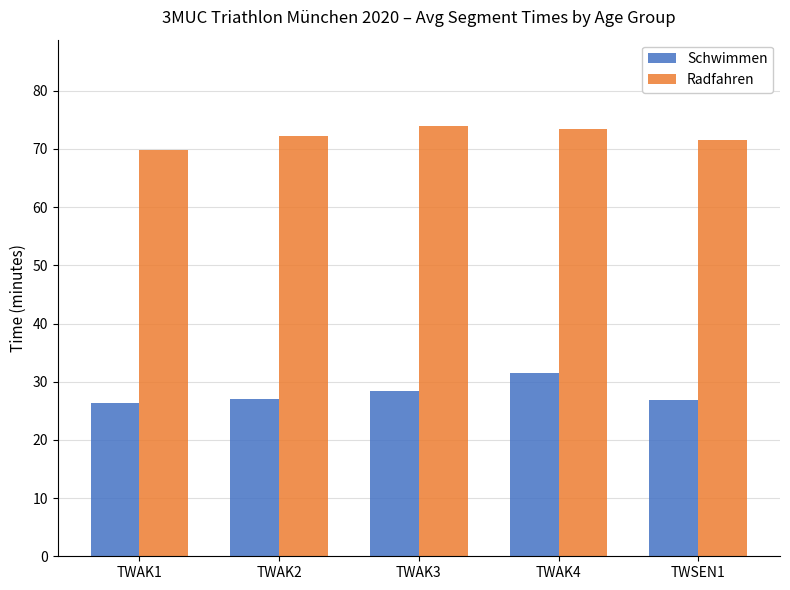

What is the minimum value shown in the chart?

26.4